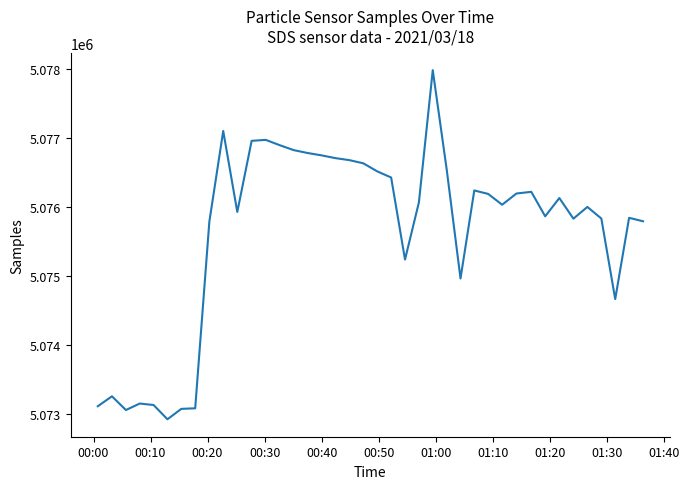

What is the difference between the maximum and minimum values?

5064